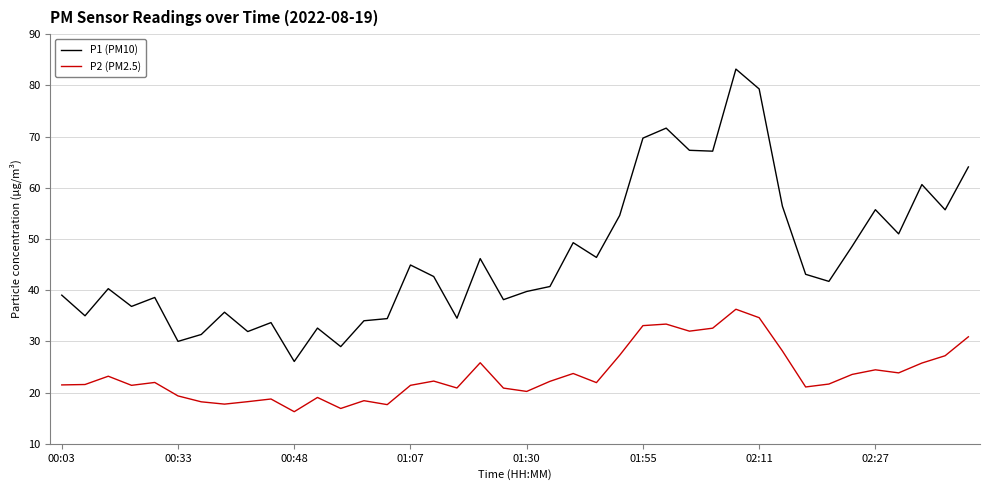

What is the difference between the maximum and minimum values in the P2 (PM2.5) series?

20.0